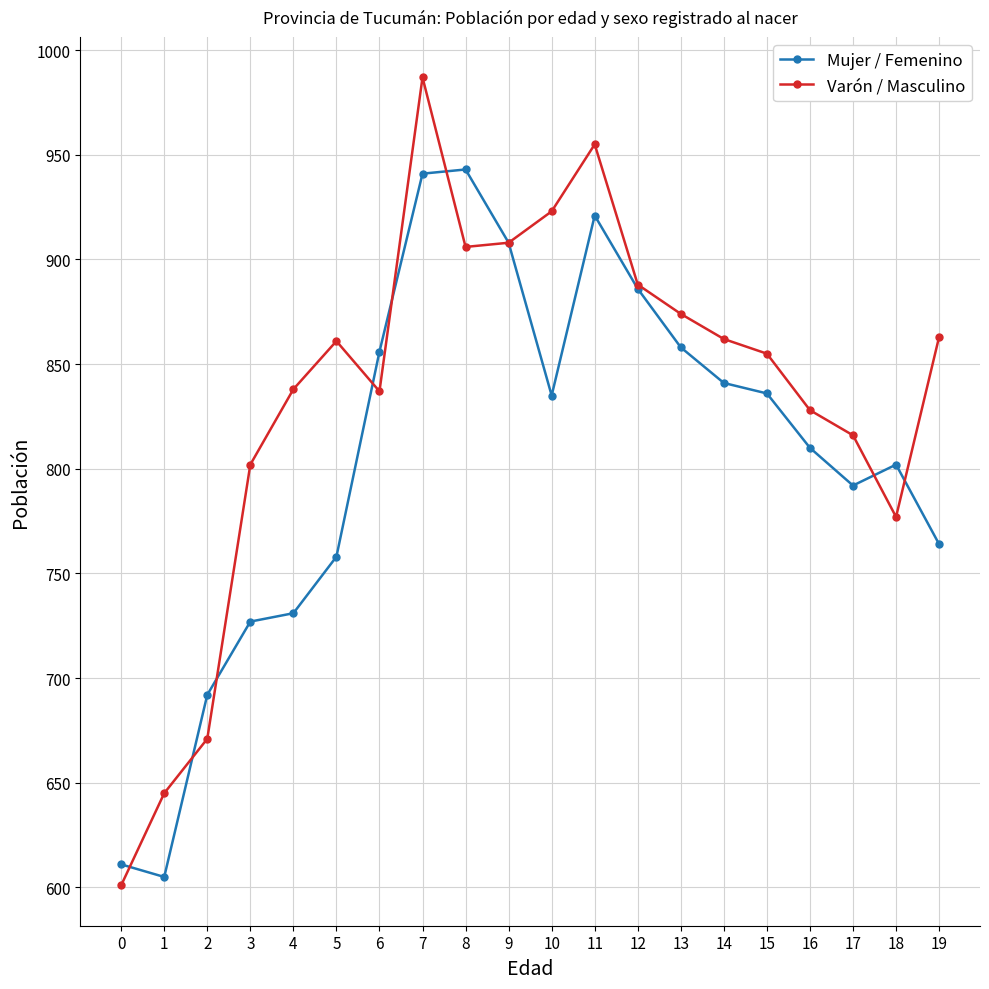

How many lines are shown in the chart?

2